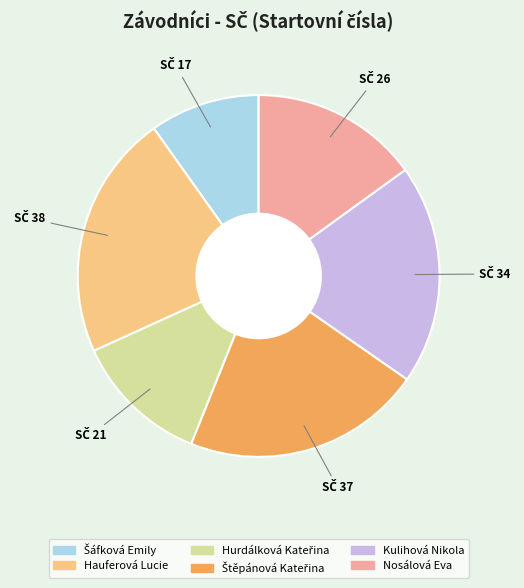

What is the ratio of the value at Nosálová Eva to the value at Hauferová Lucie?

0.7